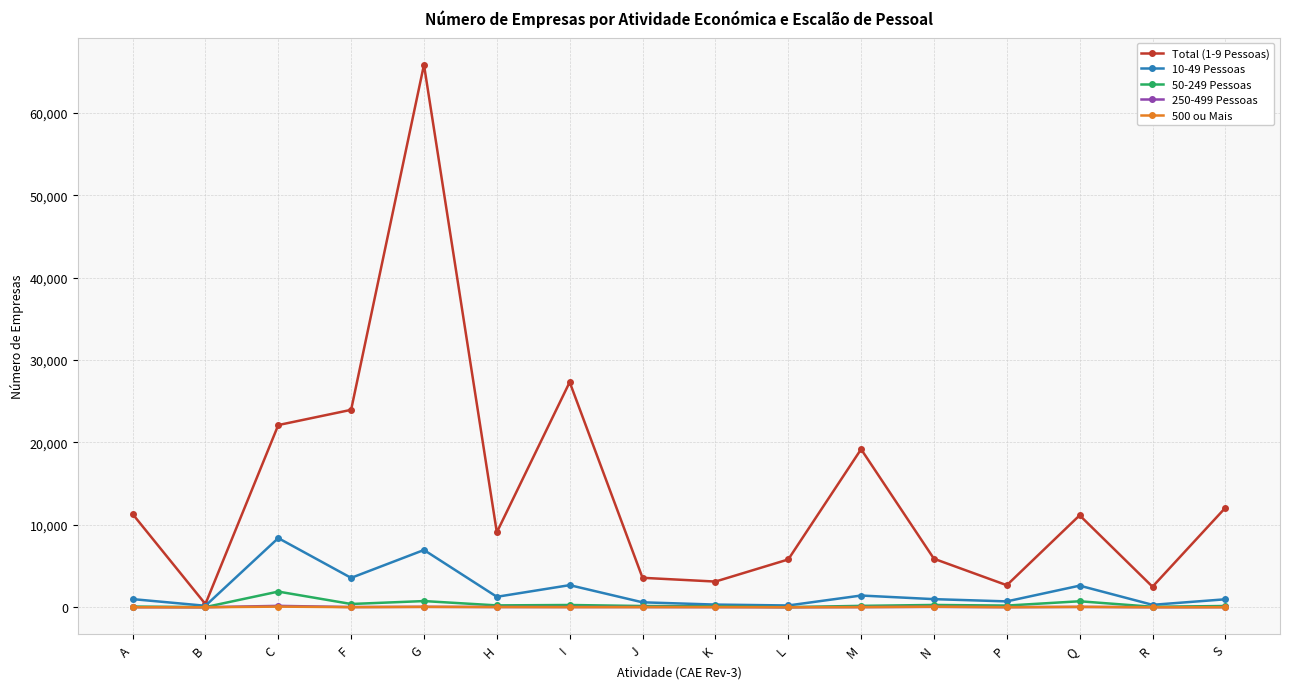

Which label corresponds to the largest value in the chart?

G